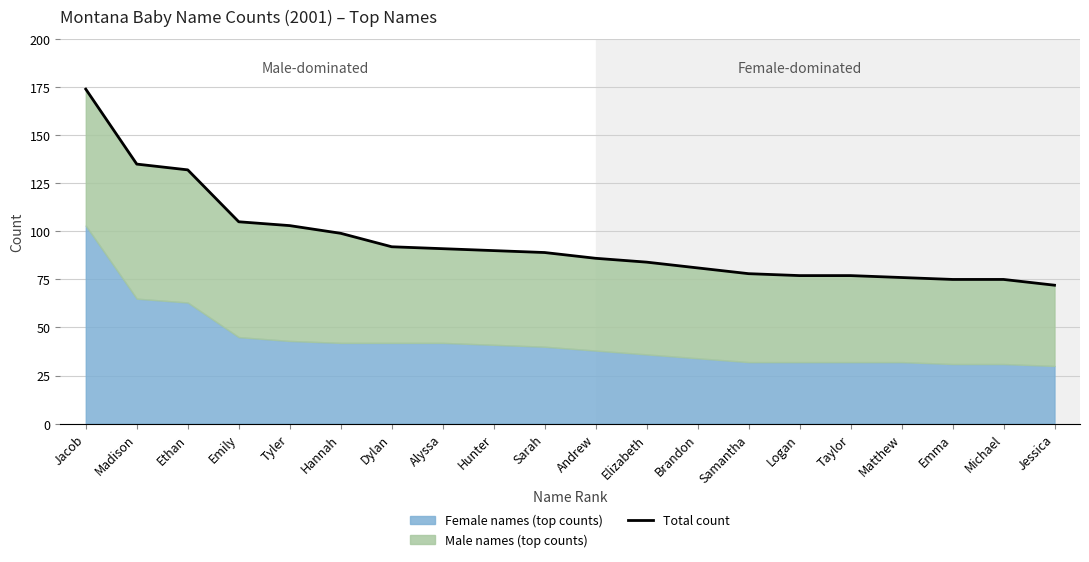

What is the average value?

95